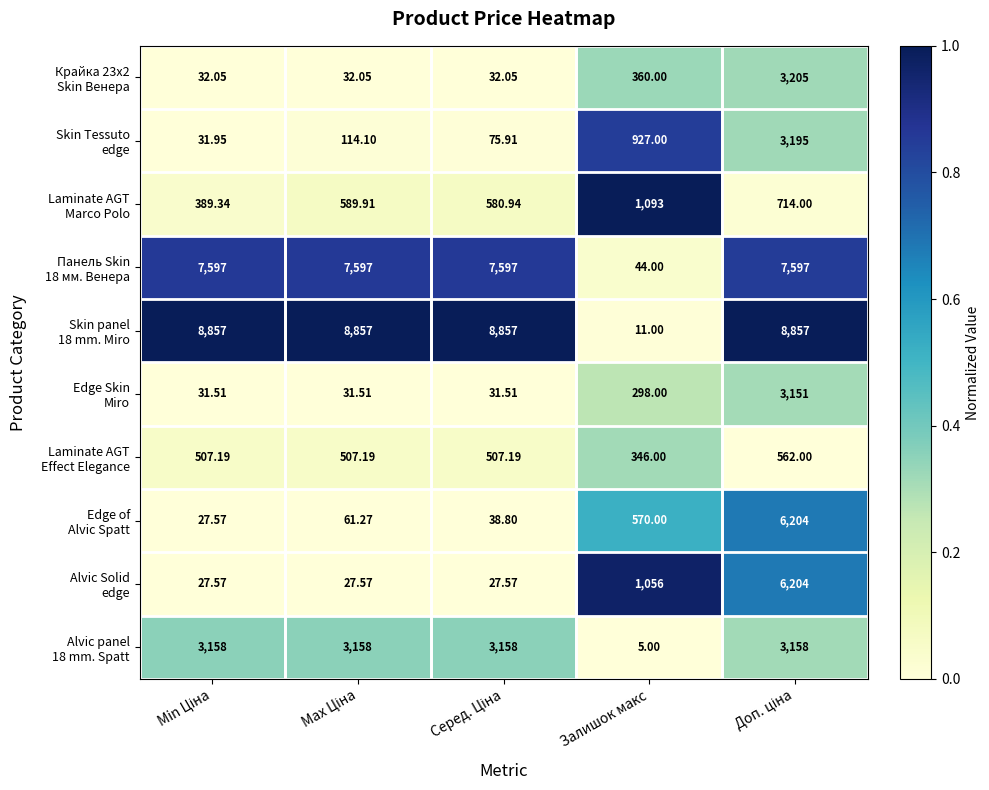

Which label corresponds to the smallest value in the chart?

Залишок макс